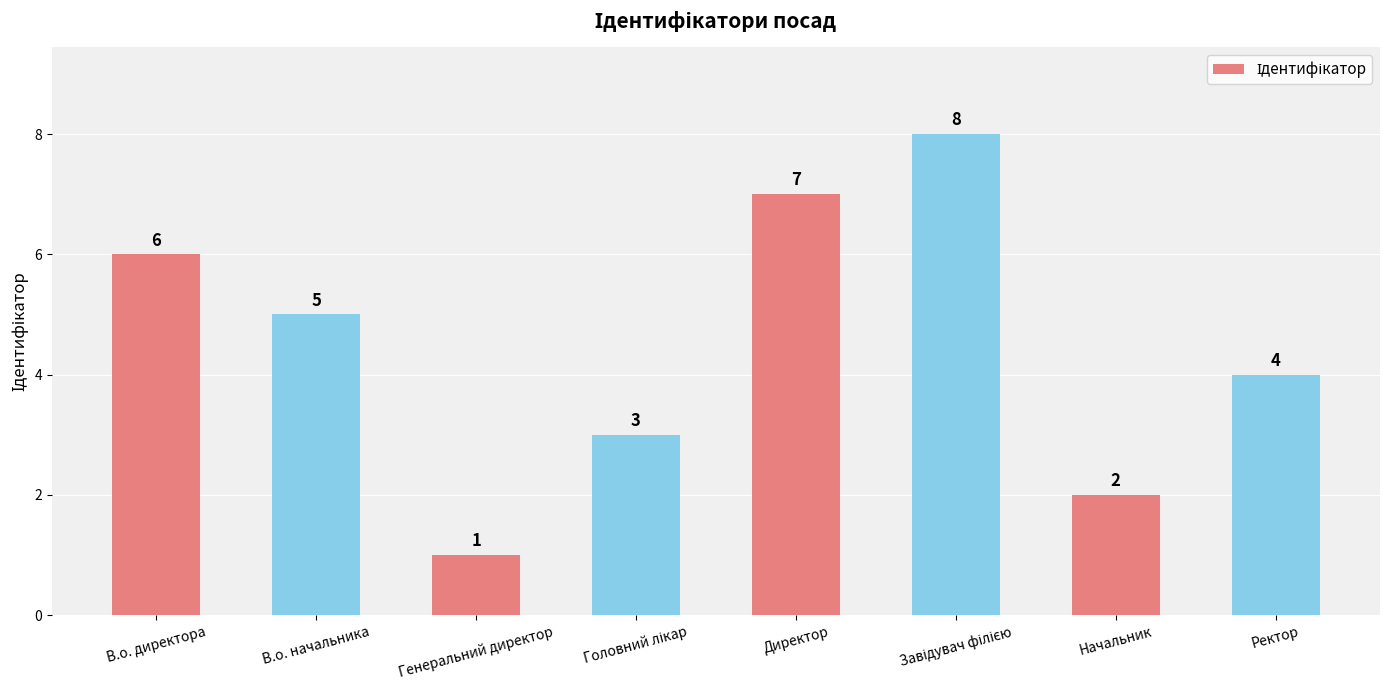

Reading left to right, list all the values displayed in this chart.

6	5	1	3	7	8	2	4